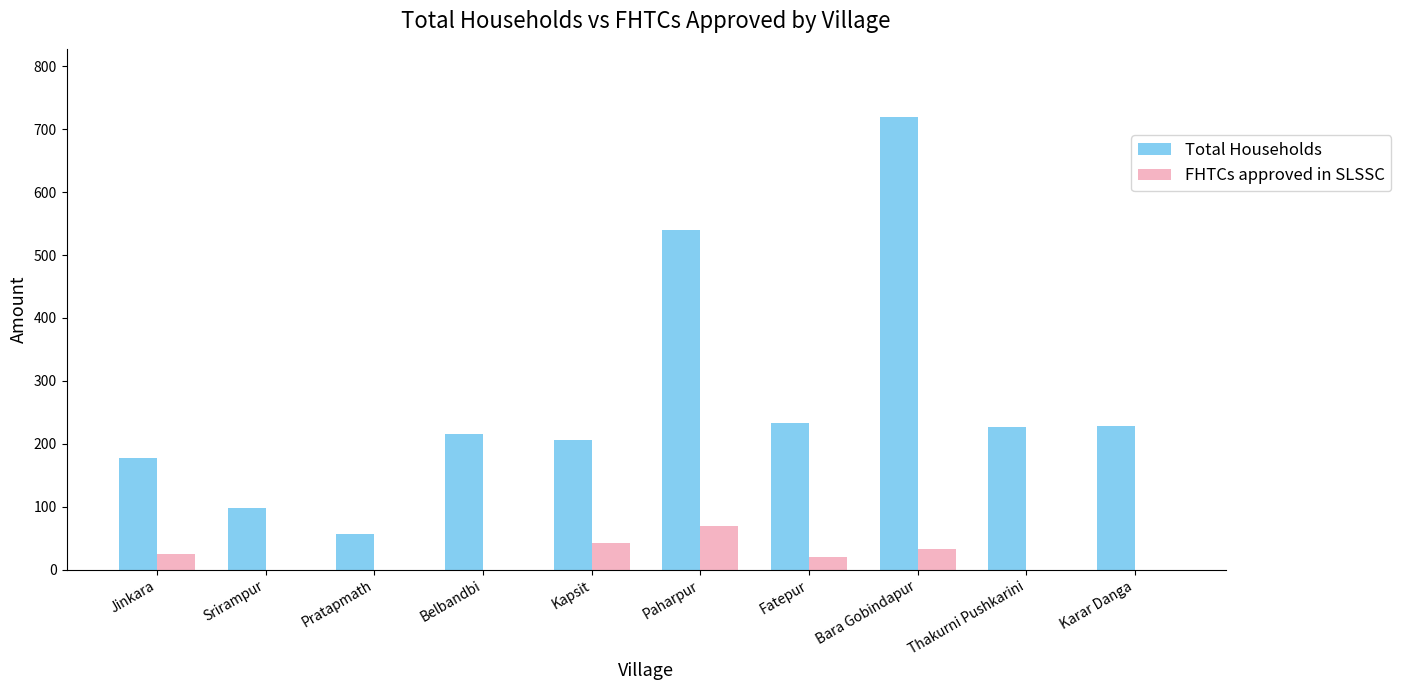

True or false: FHTCs approved in SLSSC has a value of 37 at Belbandbi.

False